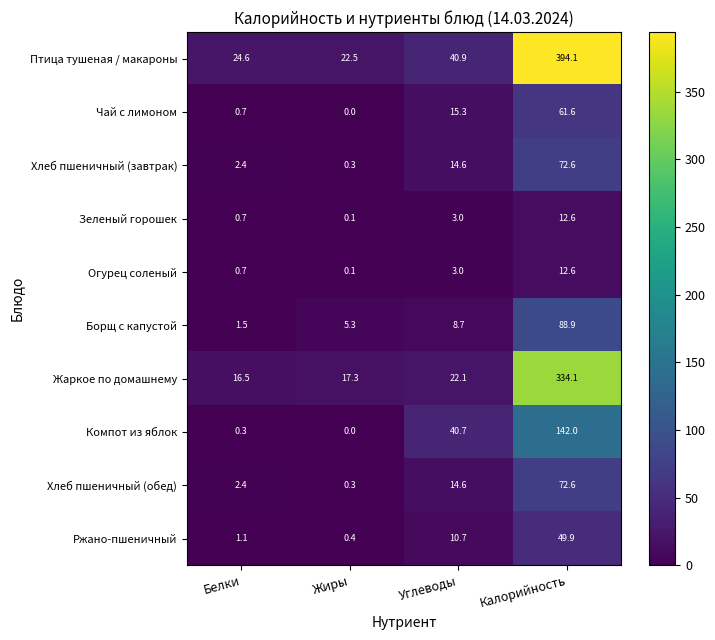

True or false: Борщ с капустой has a value of 5.3 at Жиры.

True